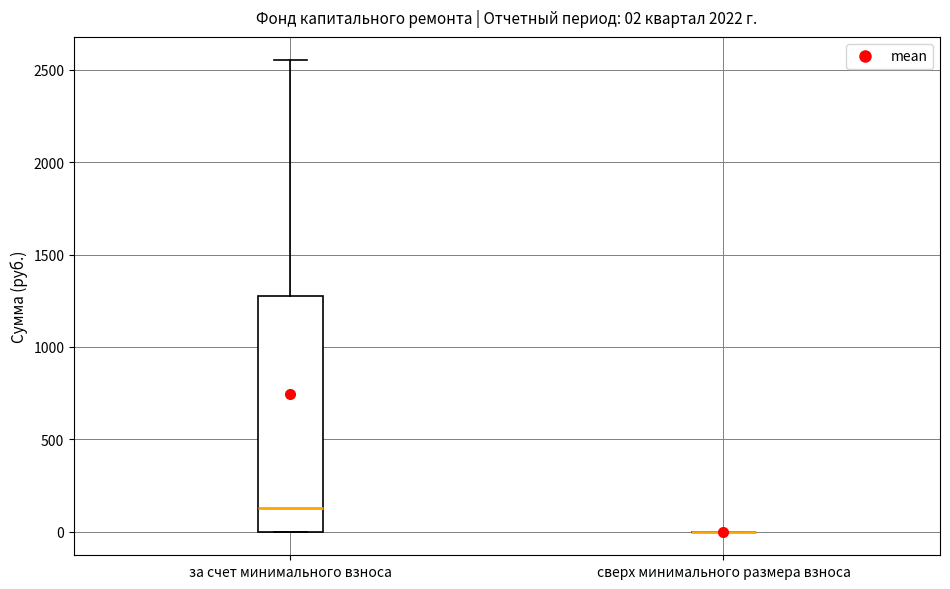

Comparing the boxes themselves (not the whiskers), which one is the tallest?

за счет минимального взноса